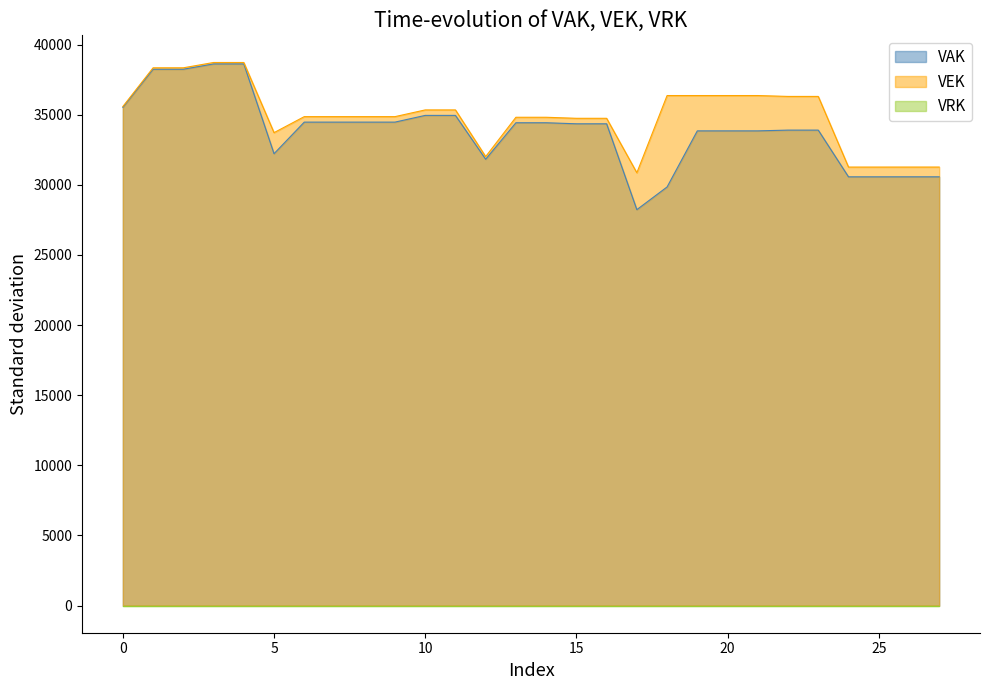

The value of VEK at 27 is 31269. True or false?

True